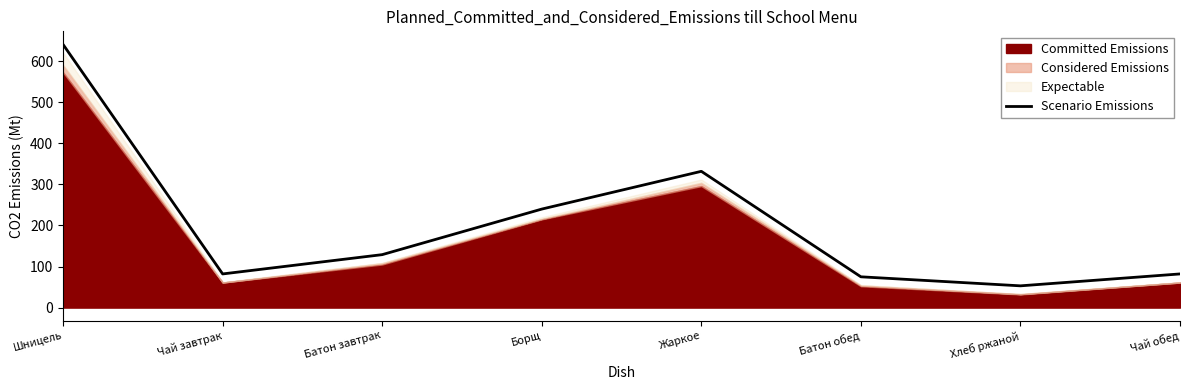

At which category does the data reach its first local peak?

Жаркое